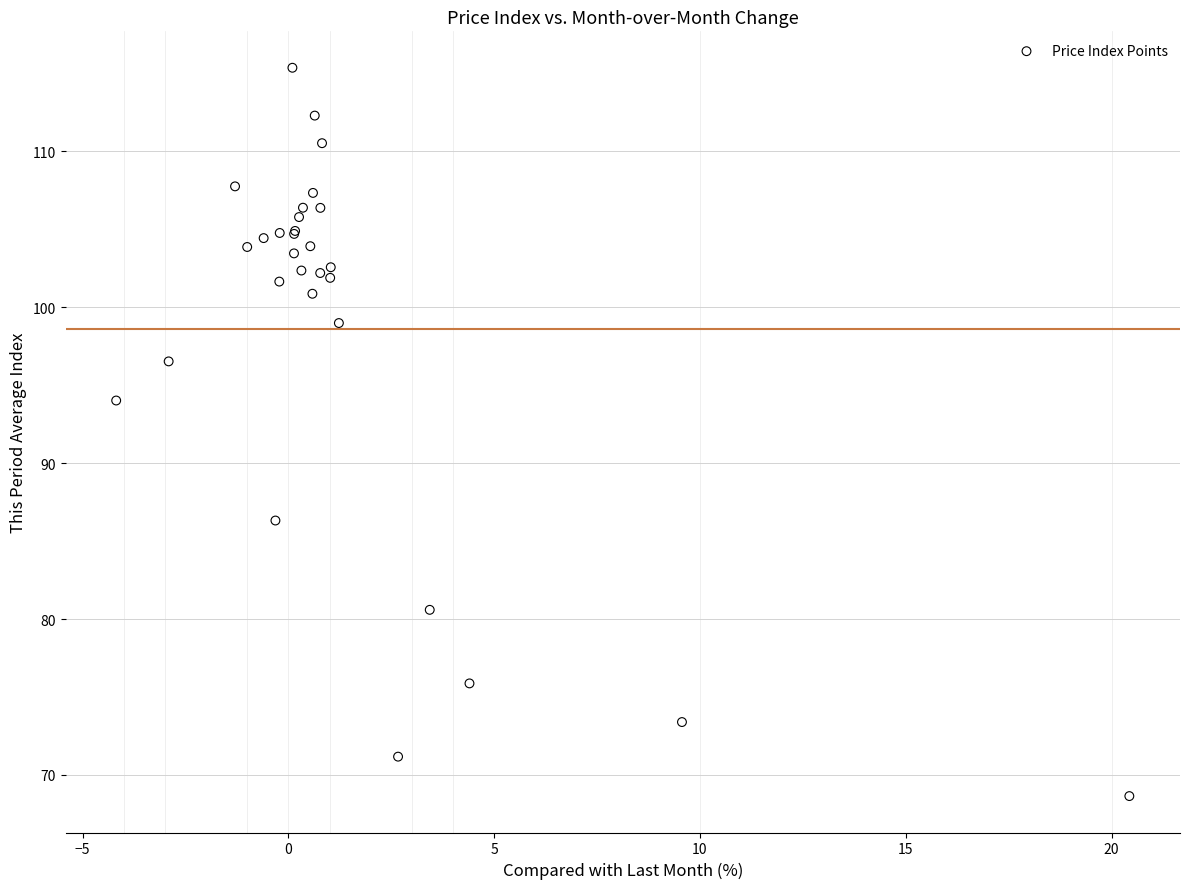

What Y value in the scatter plot is closest to 92?

94.0